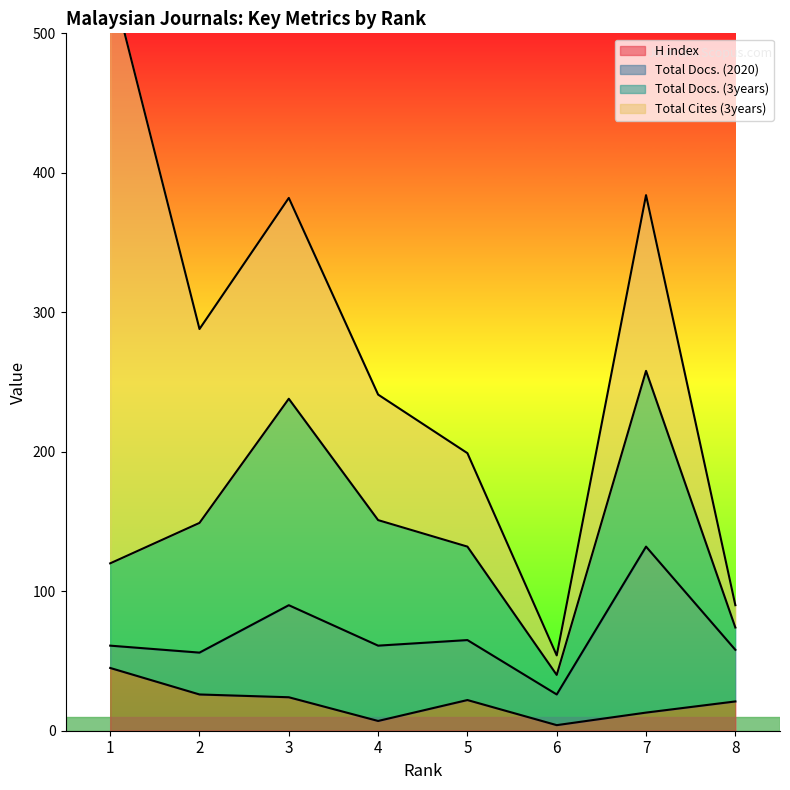

Which series has the largest range (max minus min)?

Total Cites (3years)